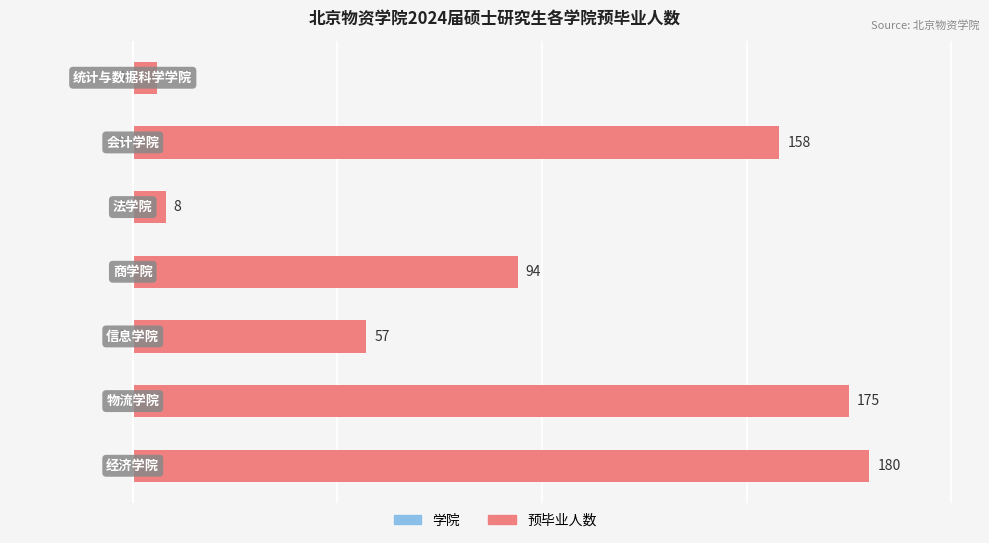

What is the difference between the maximum and minimum values?

174